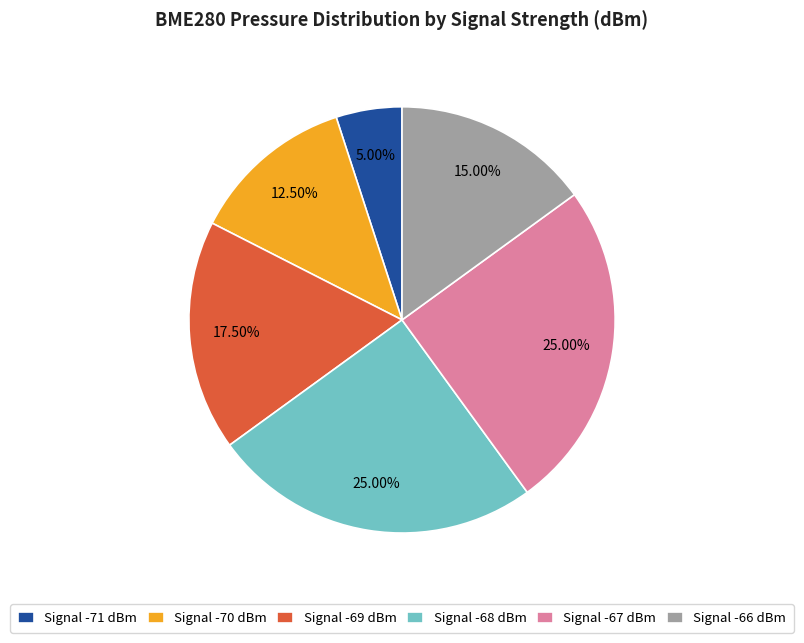

How many slices are in this pie chart?

6